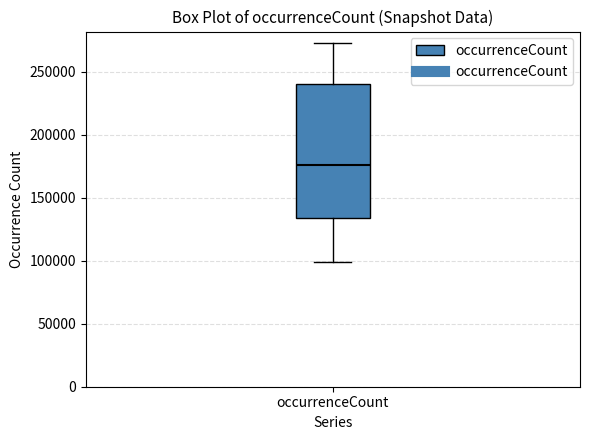

Where is the upper edge of the box for occurrenceCount on the y-axis? The values are not printed on the chart, so give them approximately, as read against the axis.

240000